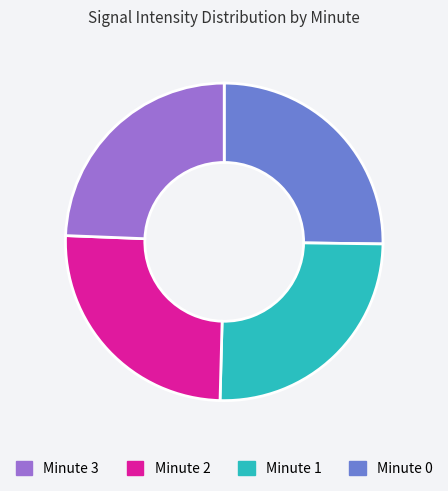

Does any single category account for the majority?

No